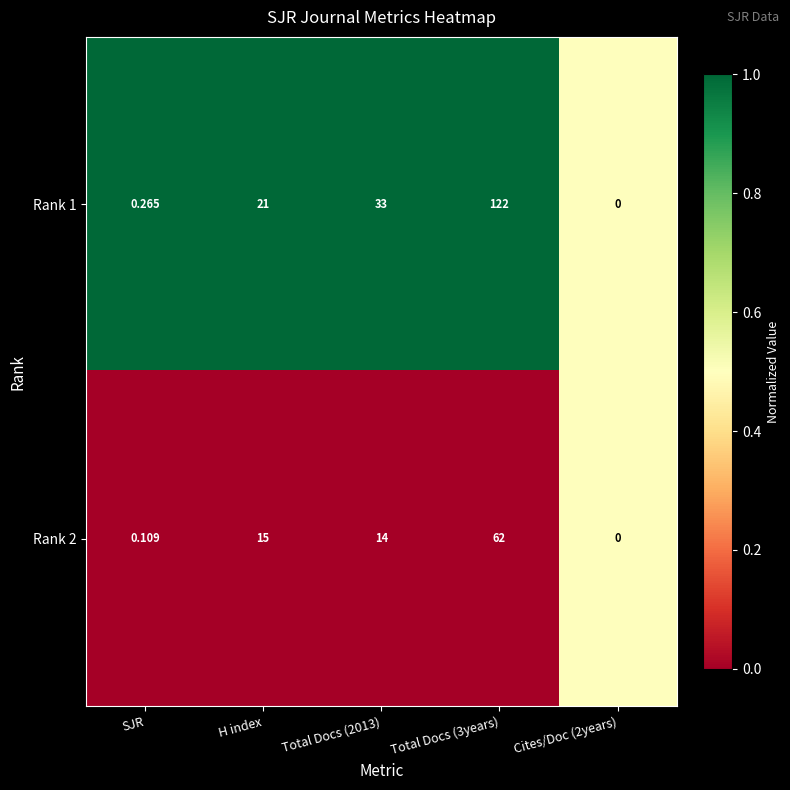

Is the value of Rank 2 at Total Docs (3years) greater than the value of Rank 1 at Total Docs (3years)?

No